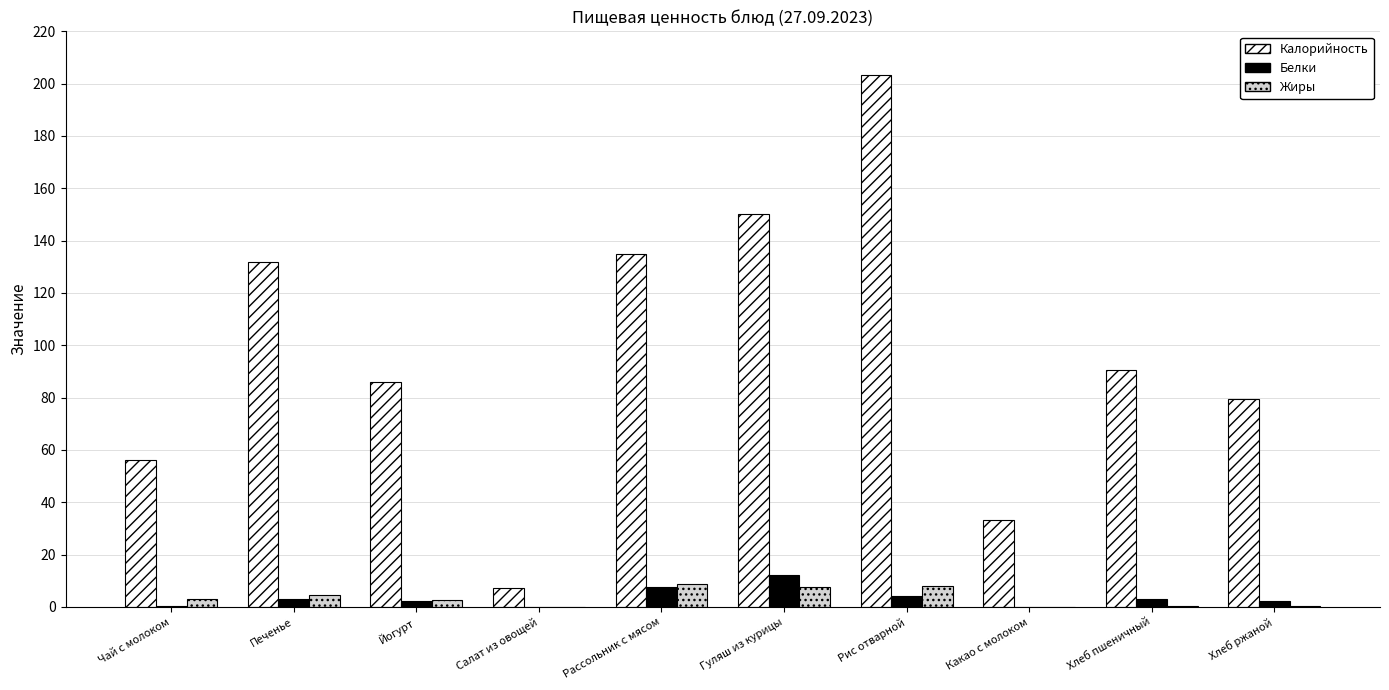

Is it true that Белки equals 12.3 at Гуляш из курицы?

True